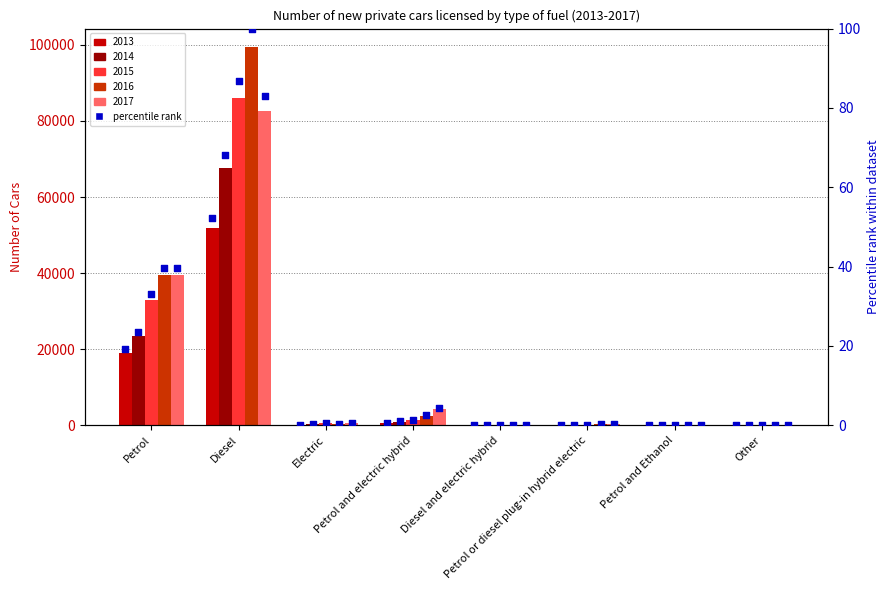

What is the change in value from Electric to Petrol or diesel plug-in hybrid electric?

-0.1